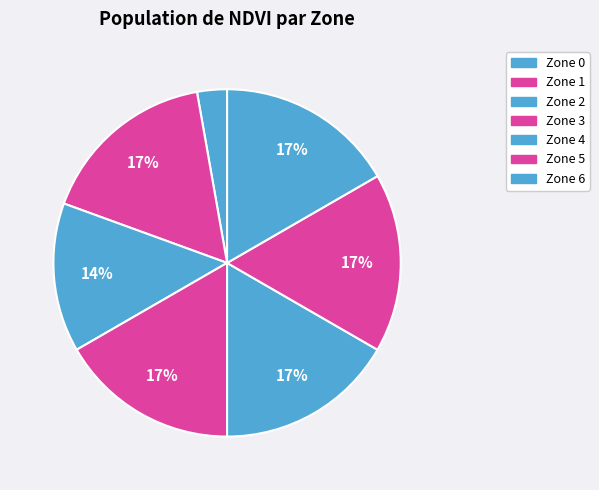

How many segments does this pie chart have?

7